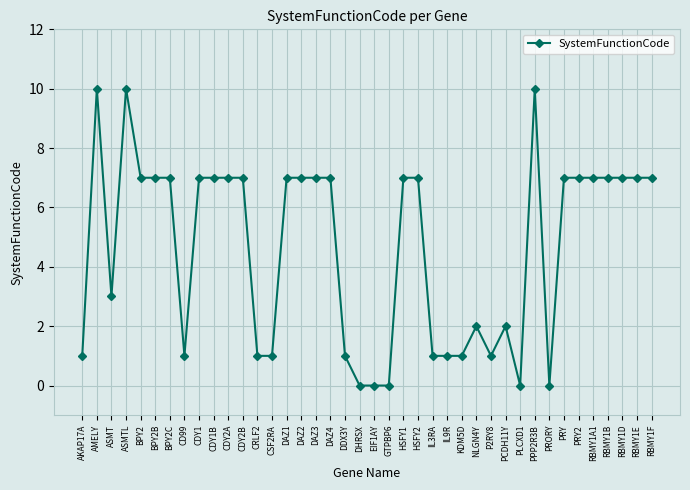

What is the maximum value shown in the chart?

10